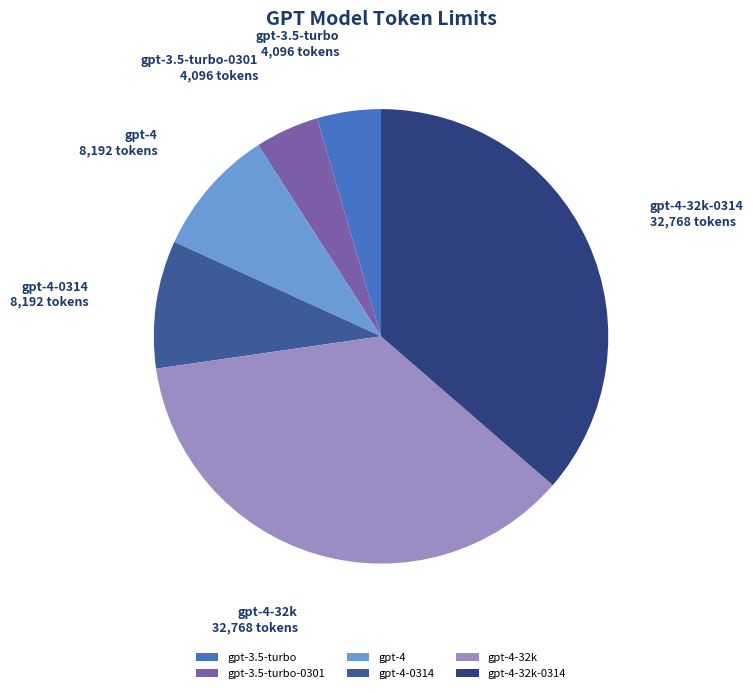

True or false: gpt-4-32k-0314 accounts for 27% of the total.

False